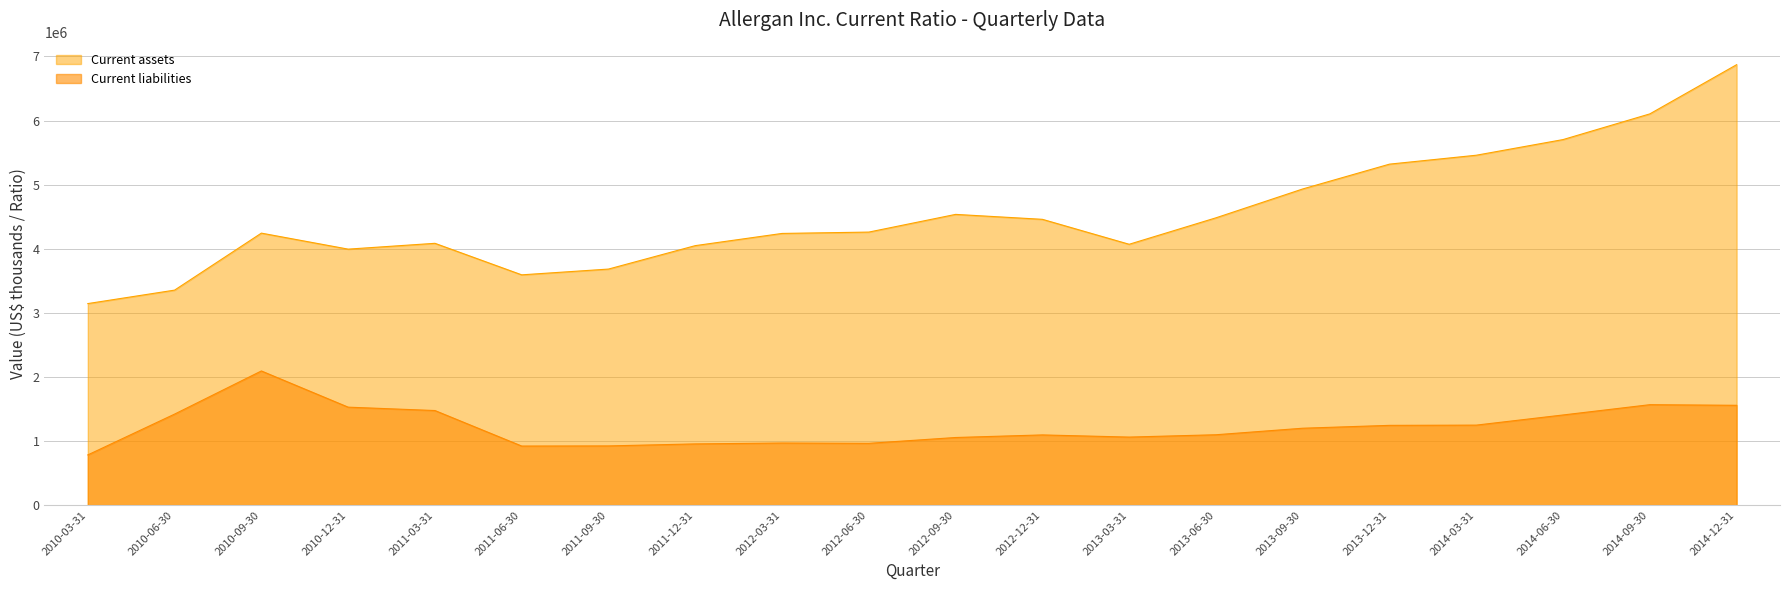

What is the difference between the maximum and second lowest values in the Current liabilities series?

1171500